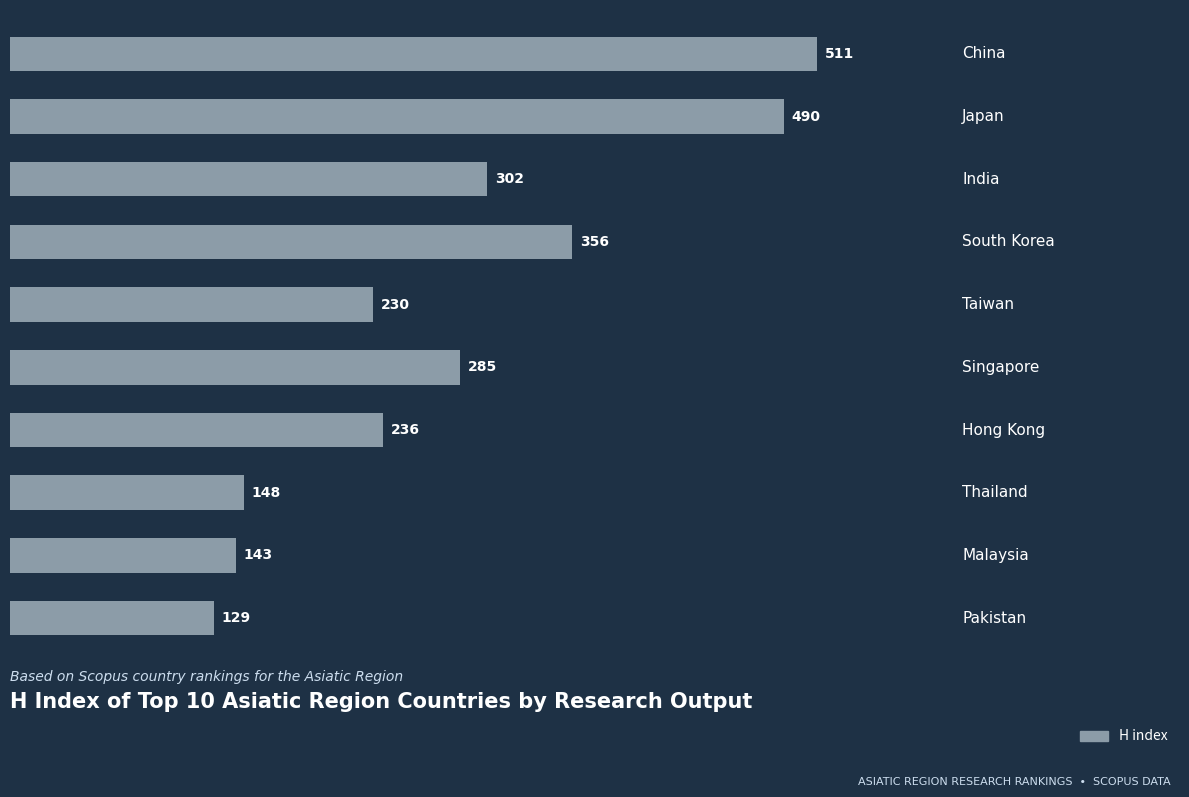

What is the smallest value displayed?

129